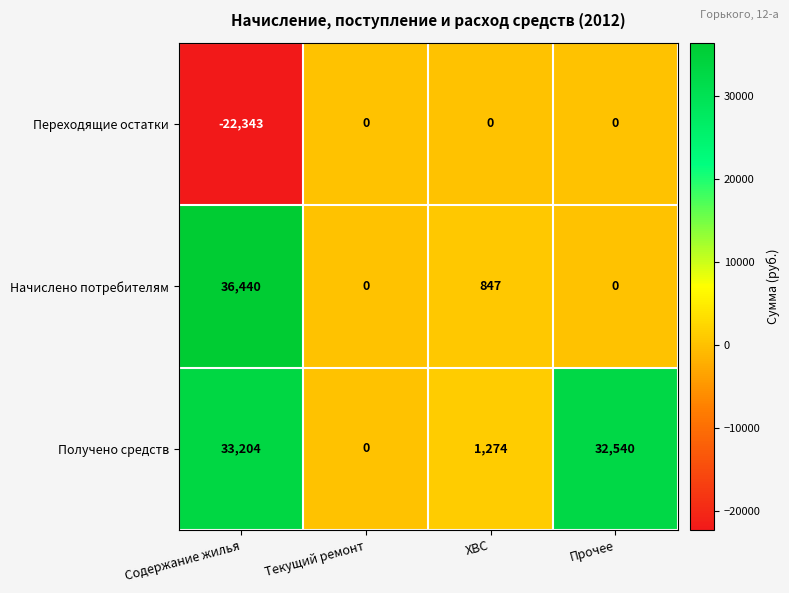

Is it true that Переходящие остатки equals 7498 at Текущий ремонт?

False